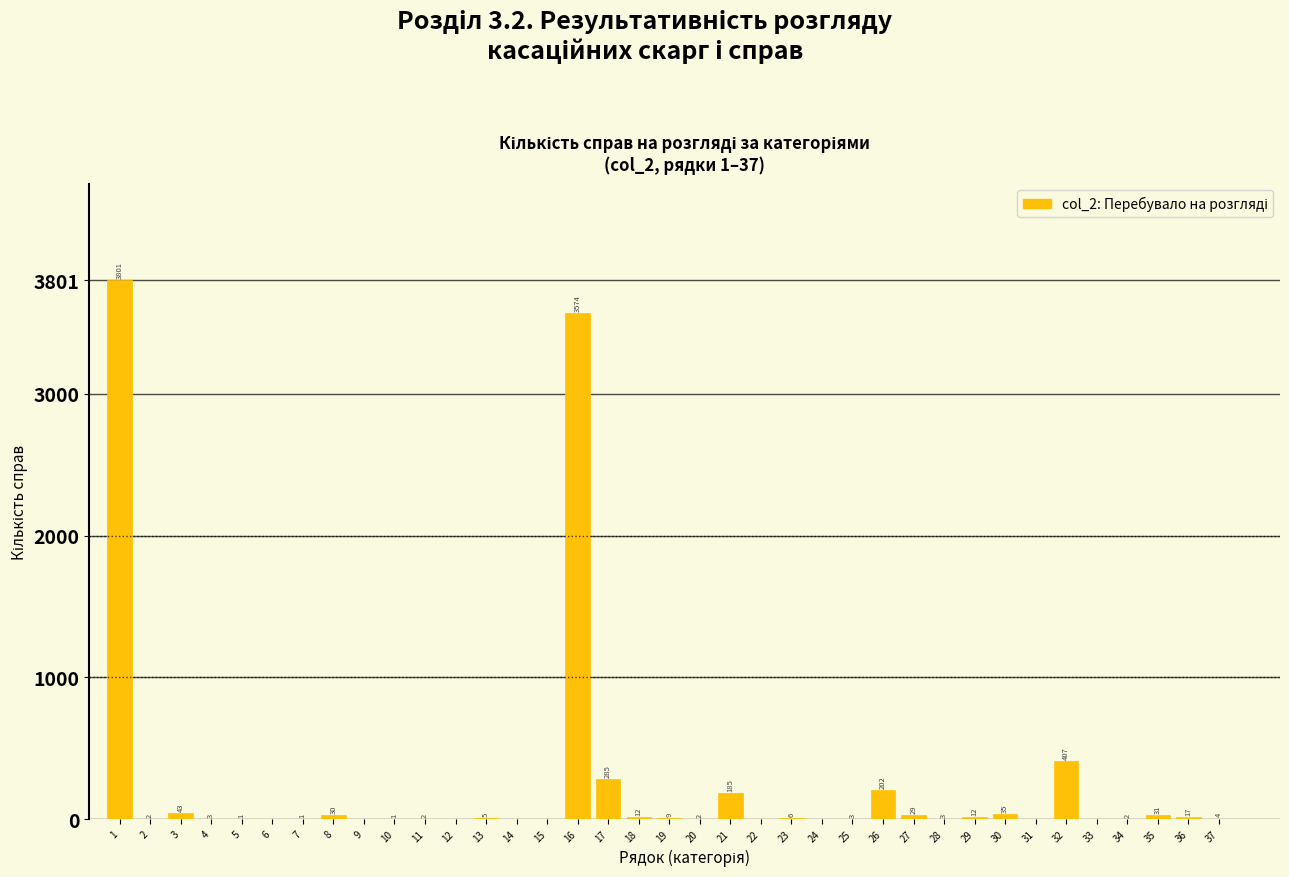

Reading left to right, what are all the values shown in this chart?

1=3801	2=2	3=43	4=3	5=1	6=0	7=1	8=30	9=0	10=1	11=2	12=0	13=5	14=0	15=0	16=3574	17=285	18=12	19=9	20=2	21=185	22=0	23=6	24=0	25=3	26=202	27=29	28=3	29=12	30=35	31=0	32=407	33=0	34=2	35=31	36=17	37=4